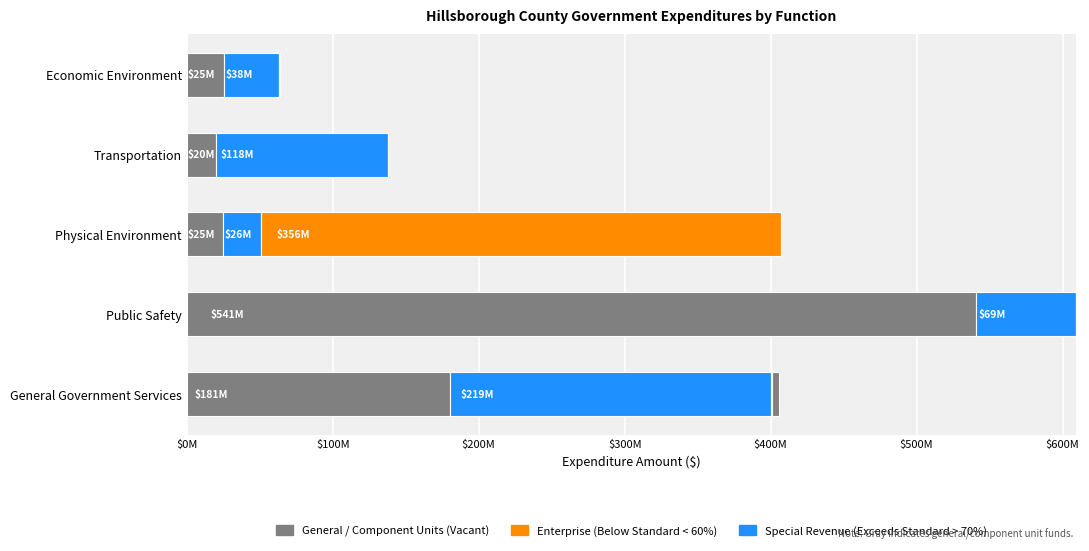

Count the number of categories in the chart.

5